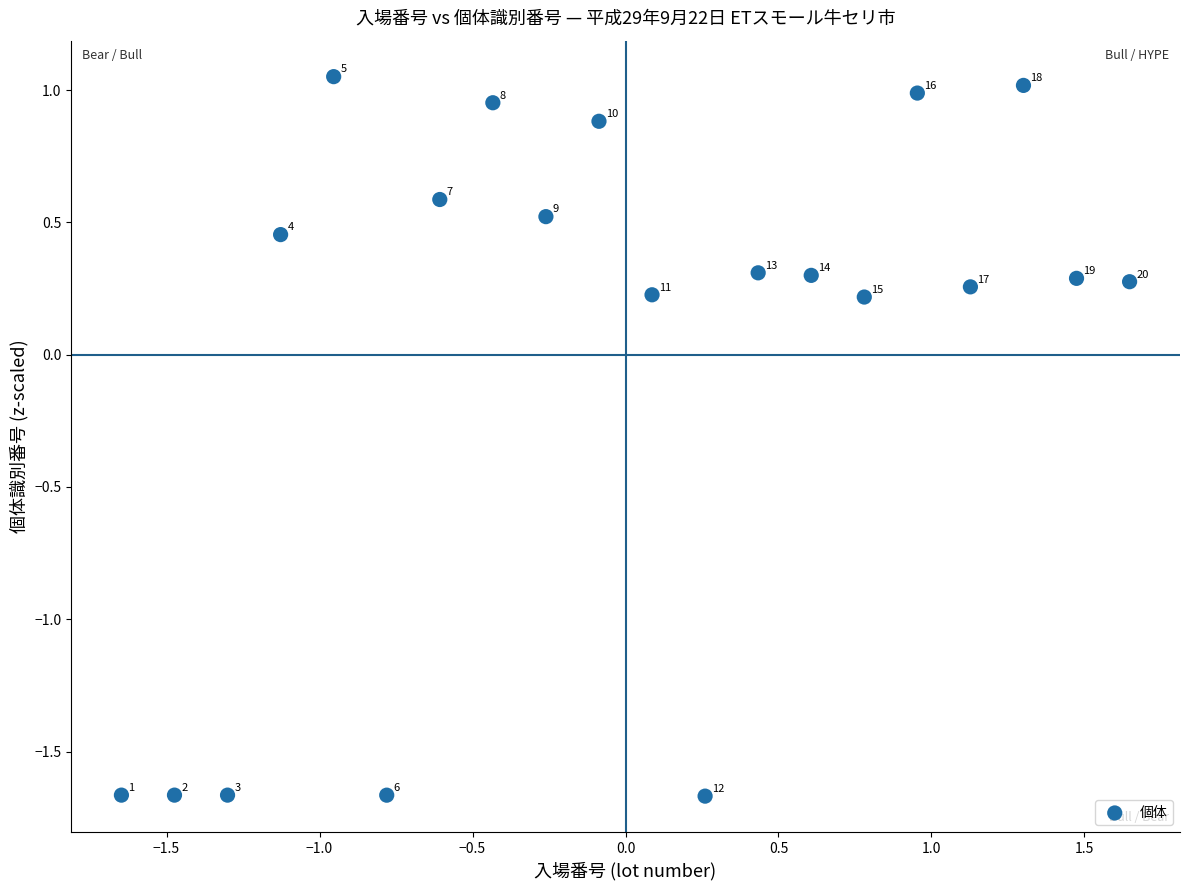

What is the range of X values (max minus min)?

3.3